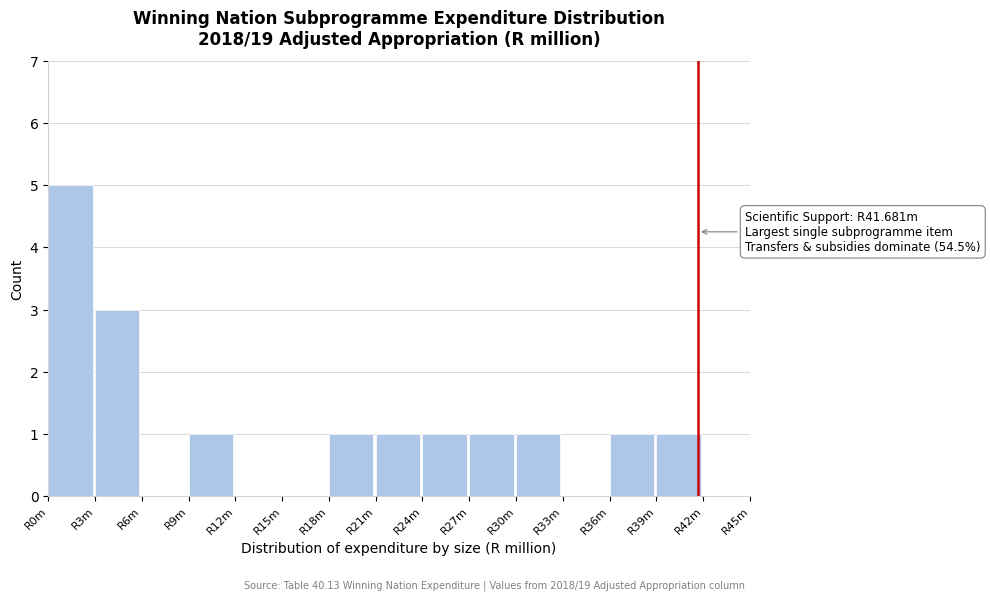

Reading left to right, list all the values displayed in this chart.

R0m=5	R3m=3	R6m=0	R9m=1	R12m=0	R15m=0	R18m=1	R21m=1	R24m=1	R27m=1	R30m=1	R33m=0	R36m=1	R39m=1	R42m=0